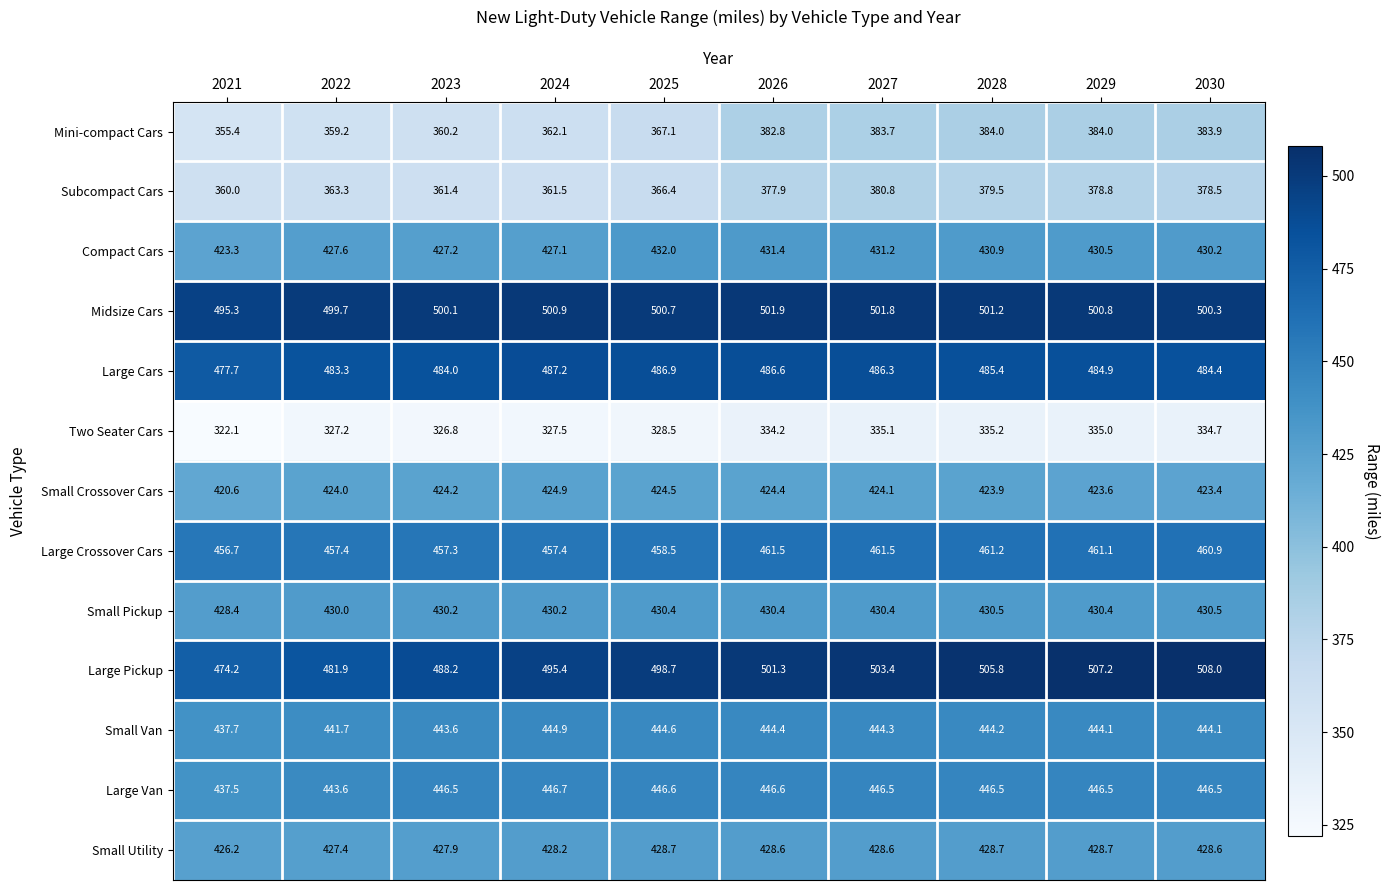

At 2026, list the series in order from largest to smallest.

Midsize Cars, Large Pickup, Large Cars, Large Crossover Cars, Large Van, Small Van, Compact Cars, Small Pickup, Small Utility, Small Crossover Cars, Mini-compact Cars, Subcompact Cars, Two Seater Cars